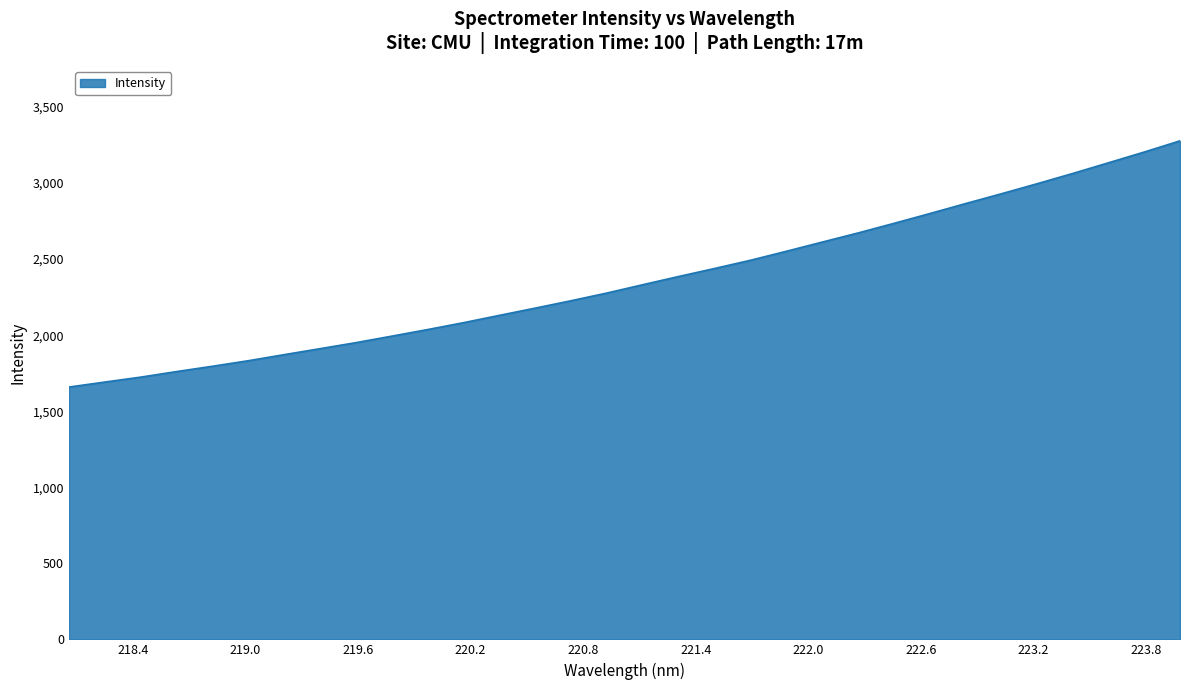

What is the smallest value displayed?

1658.9